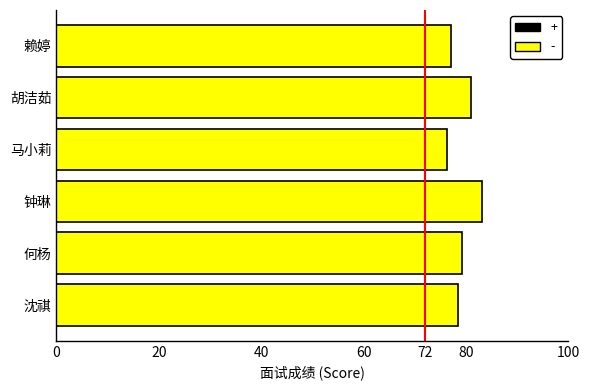

What is the change in value from 沈祺 to 胡洁茹?

+2.6